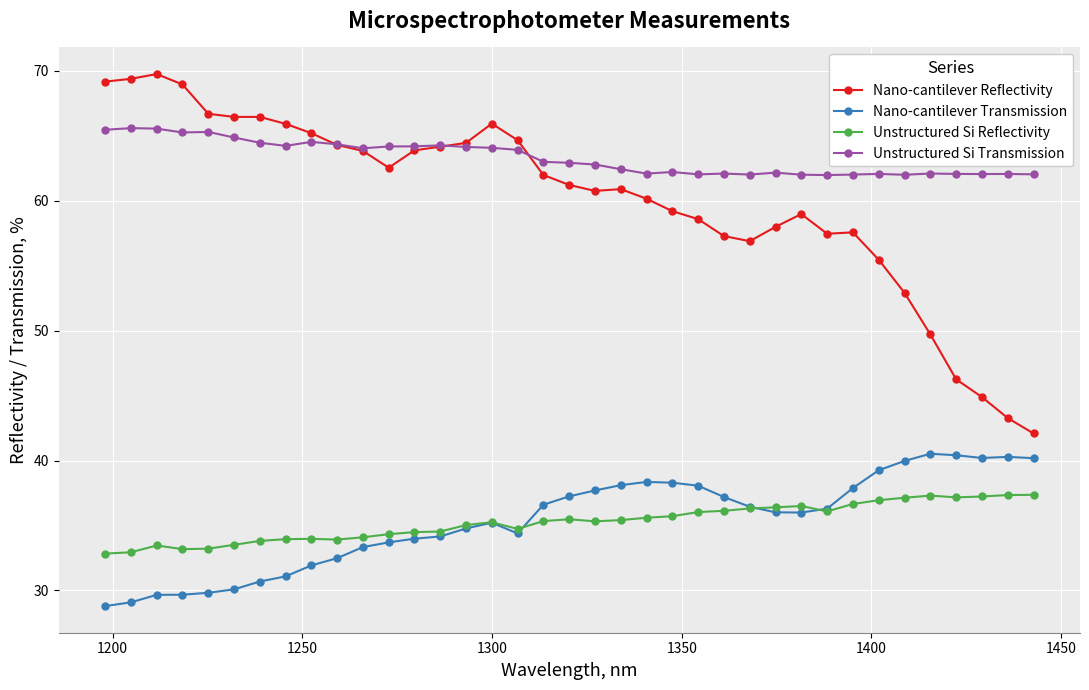

What is the difference between the second highest and second lowest values in the Nano-cantilever Reflectivity series?

26.1